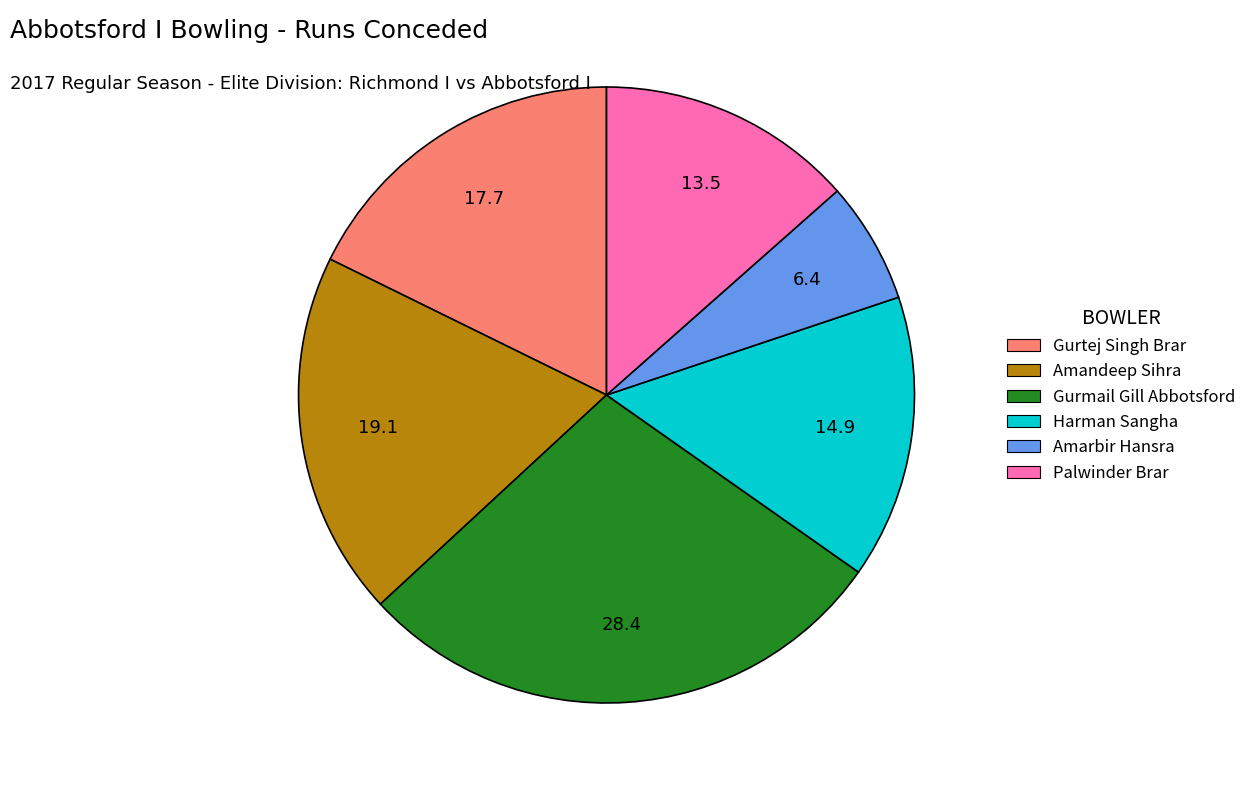

Which category has the biggest portion of the pie?

Gurmail Gill Abbotsford